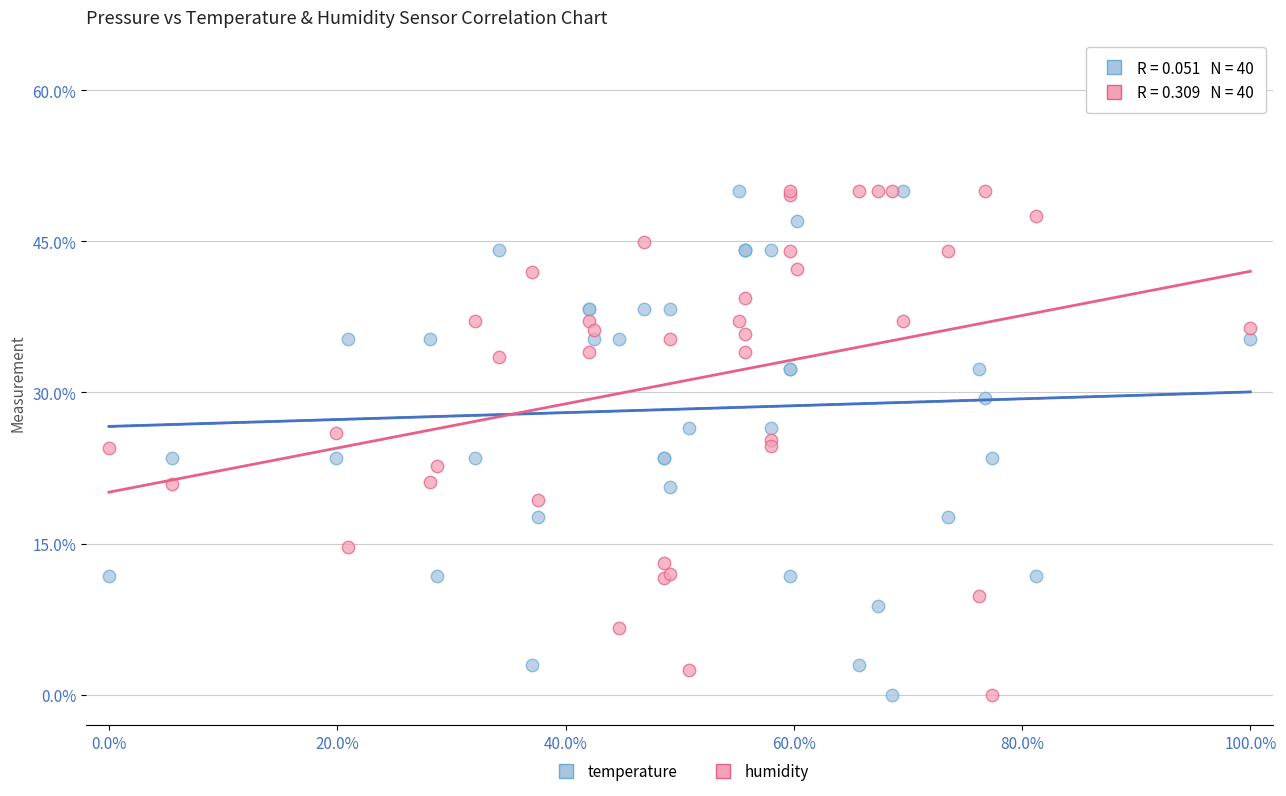

What is the X range (max minus min) for the scatter plot?

100.0